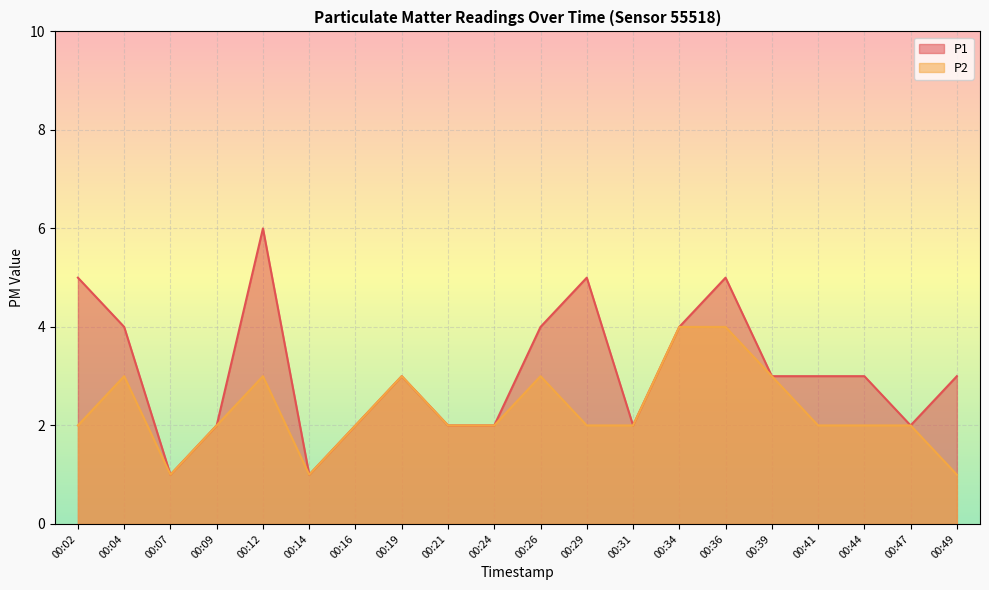

Reading left to right, extract all data points from this chart.

P1: 5	4	1	2	6	1	2	3	2	2	4	5	2	4	5	3	3	3	2	3
P2: 2	3	1	2	3	1	2	3	2	2	3	2	2	4	4	3	2	2	2	1